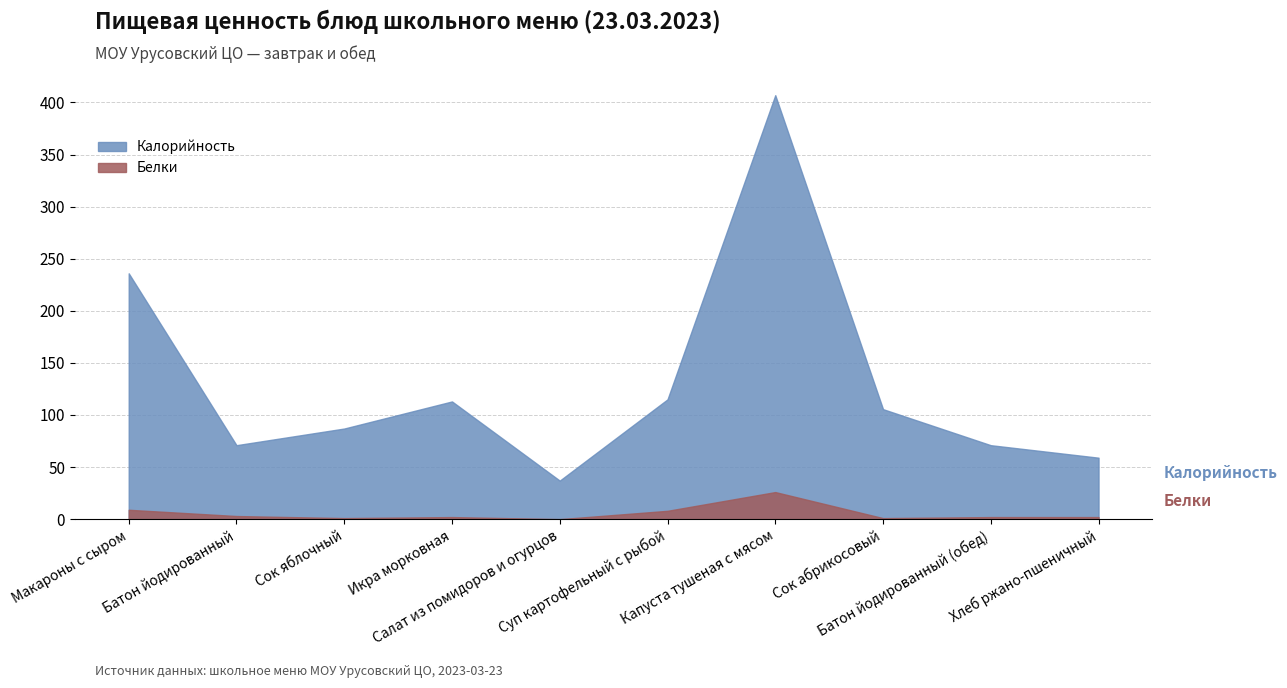

How many lines are shown in the chart?

2